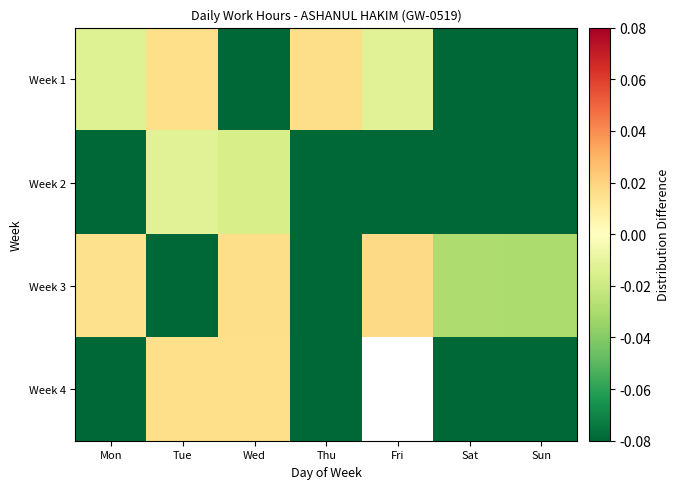

How many distinct data groups are displayed?

4